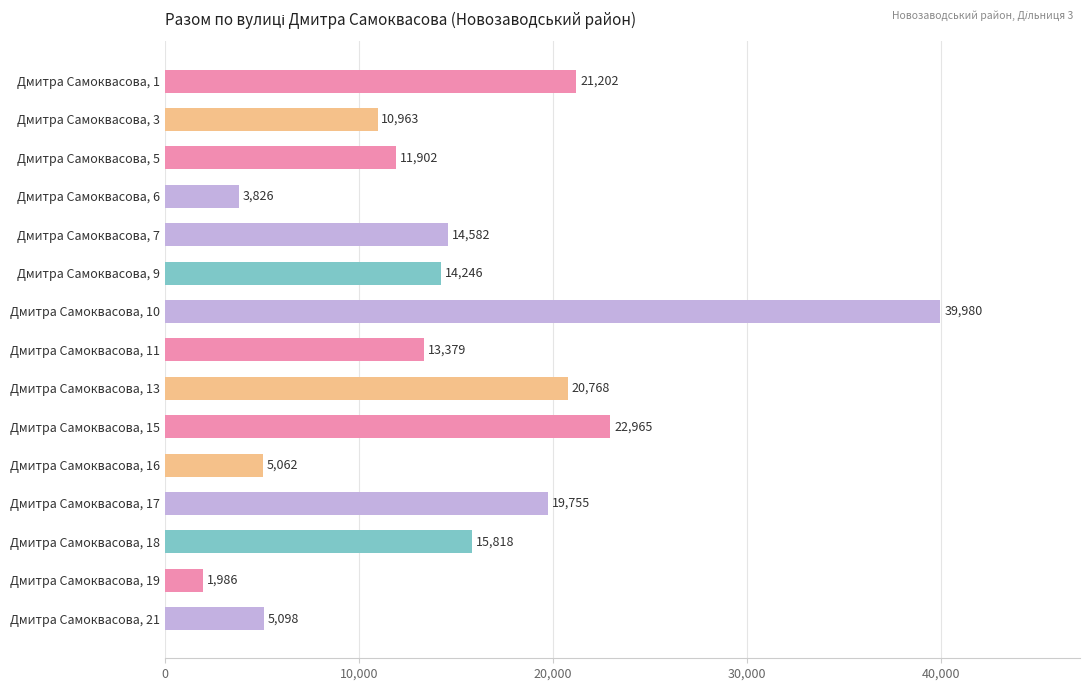

True or false: the data shows 8300.4 at Дмитра Самоквасова, 21.

False